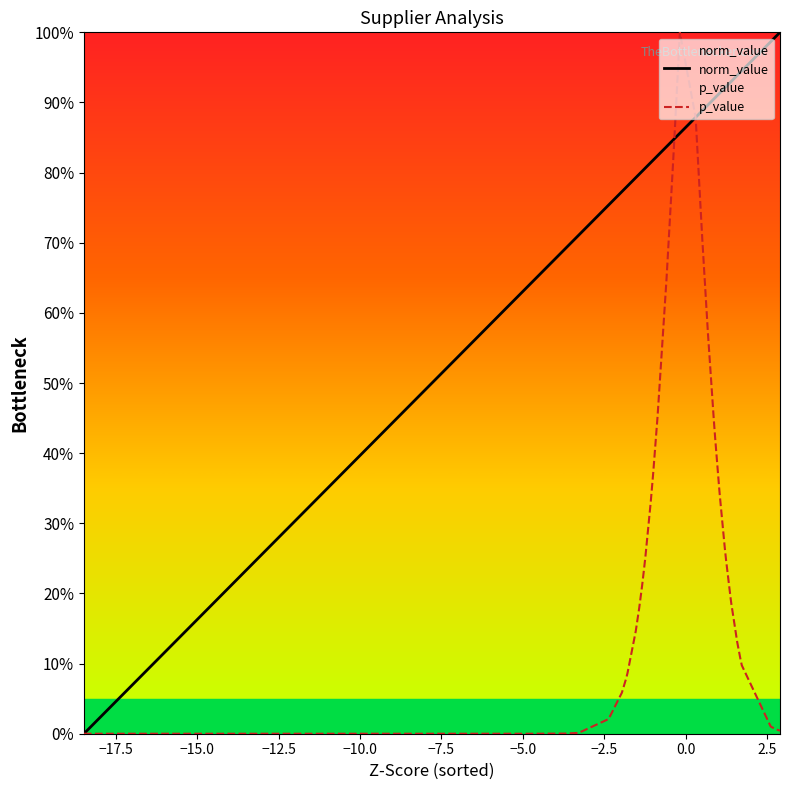

How many lines are shown in the chart?

2